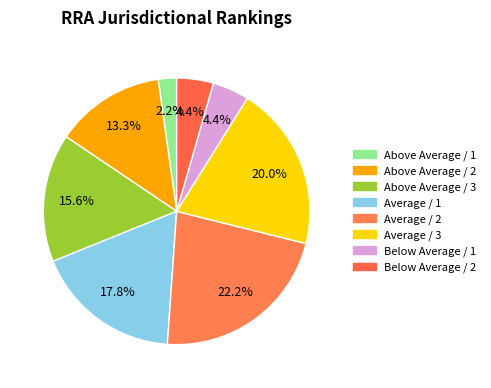

To the nearest percent, what is the combined percentage of Average / 3 and Above Average / 1?

22%